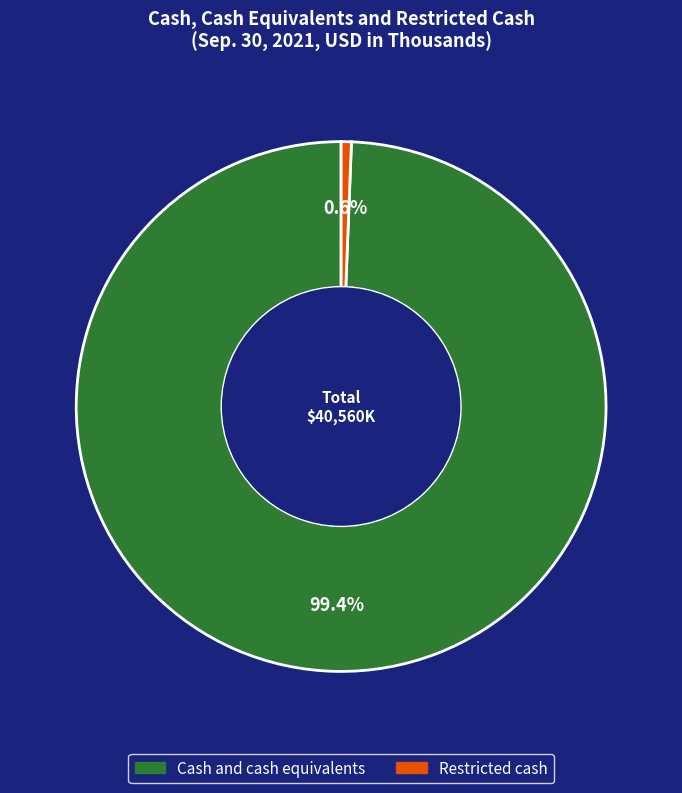

True or false: Cash and cash equivalents accounts for 99% of the total.

True